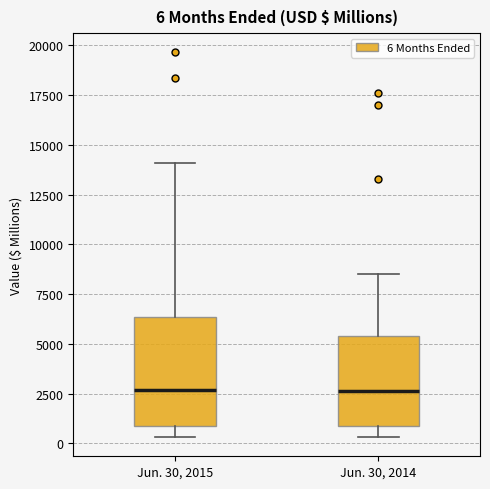

Which box is the tallest, from its lower edge to its upper edge?

Jun. 30, 2015